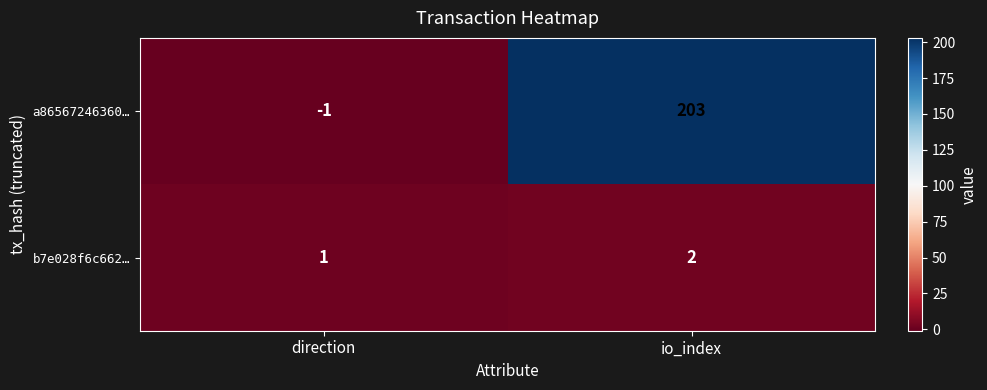

Where is a86567246360… nearest to the value 101?

direction